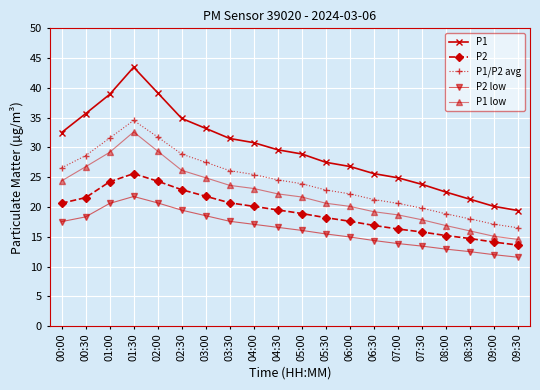

True or false: P2 and P1/P2 avg cross at least once.

False